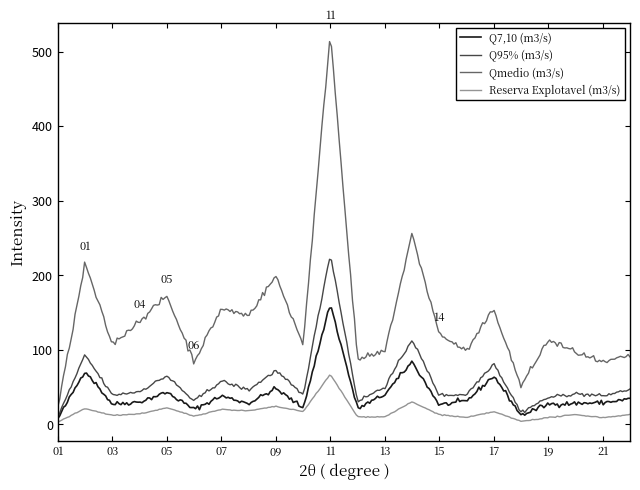

Which series has the largest range (max minus min)?

Qmedio (m3/s)